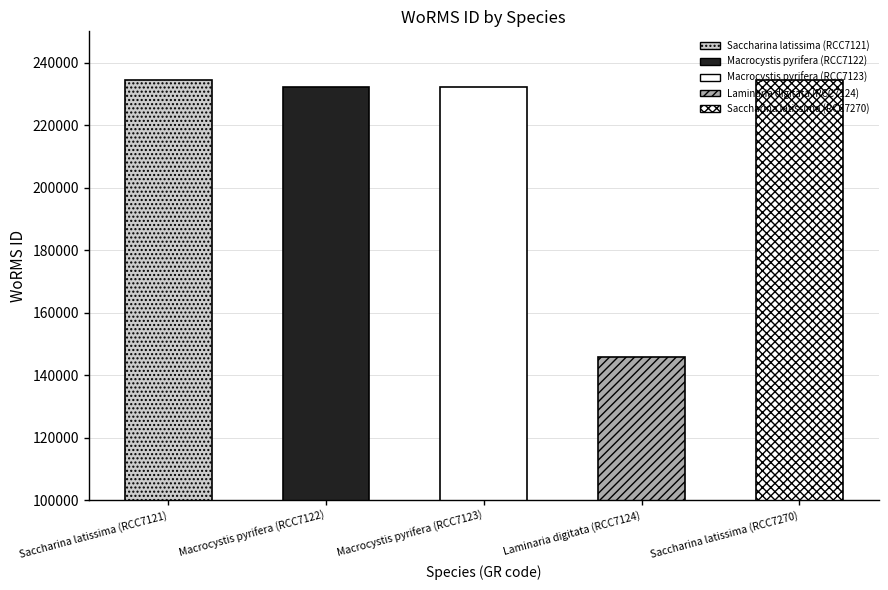

At which category does the chart reach its peak across all series?

Saccharina latissima (RCC7121)